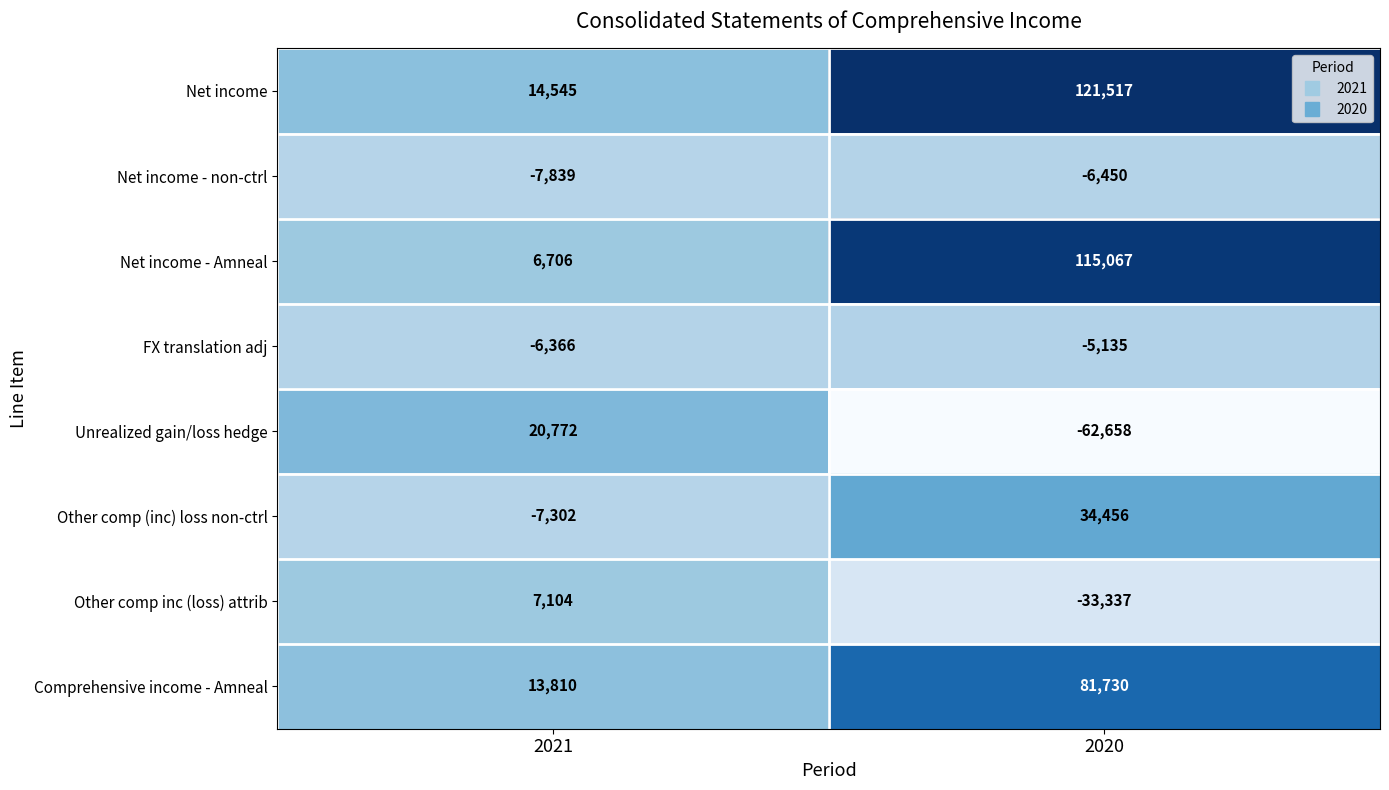

Which series changed the most between 2021 and 2020?

Net income - Amneal